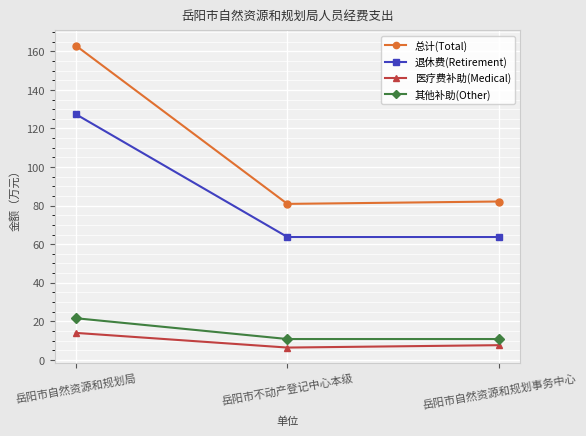

At which label does 总计(Total) first exceed 82?

岳阳市自然资源和规划局